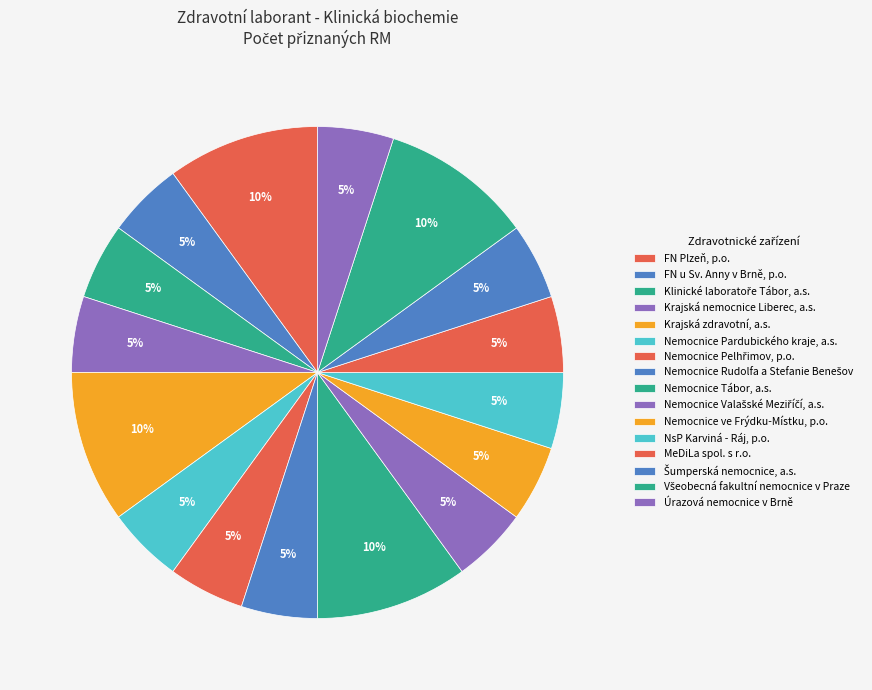

Which slice is the smallest?

FN u Sv. Anny v Brně, p.o.